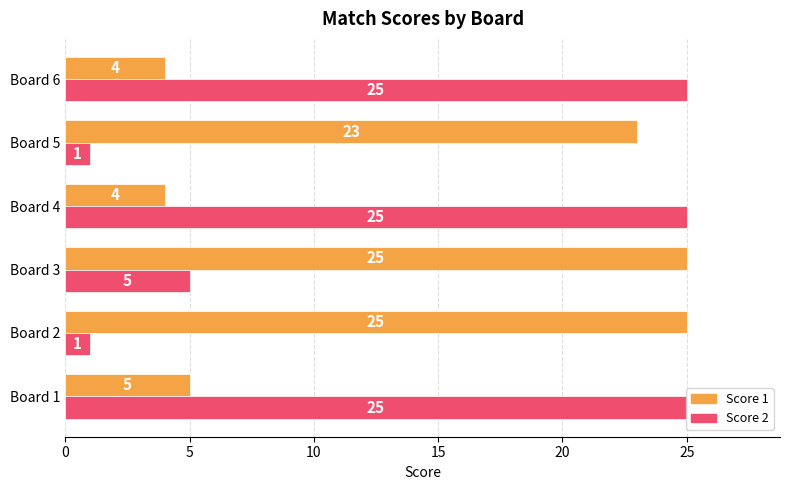

What is the difference between the Score 2 values at Board 1 and Board 2?

24